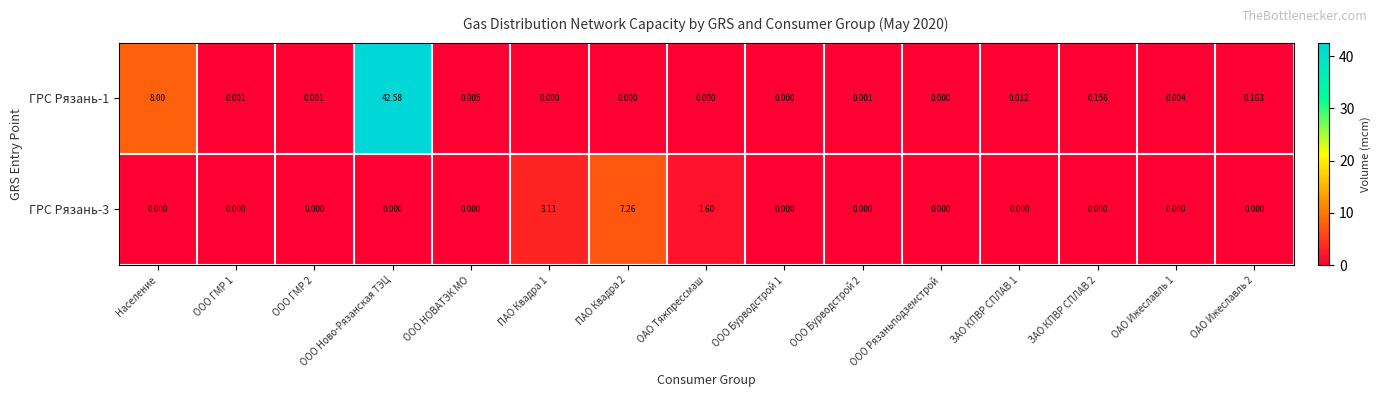

Which series changed the most between ПАО Квадра 2 and ООО Рязаньподземстрой?

ГРС Рязань-3